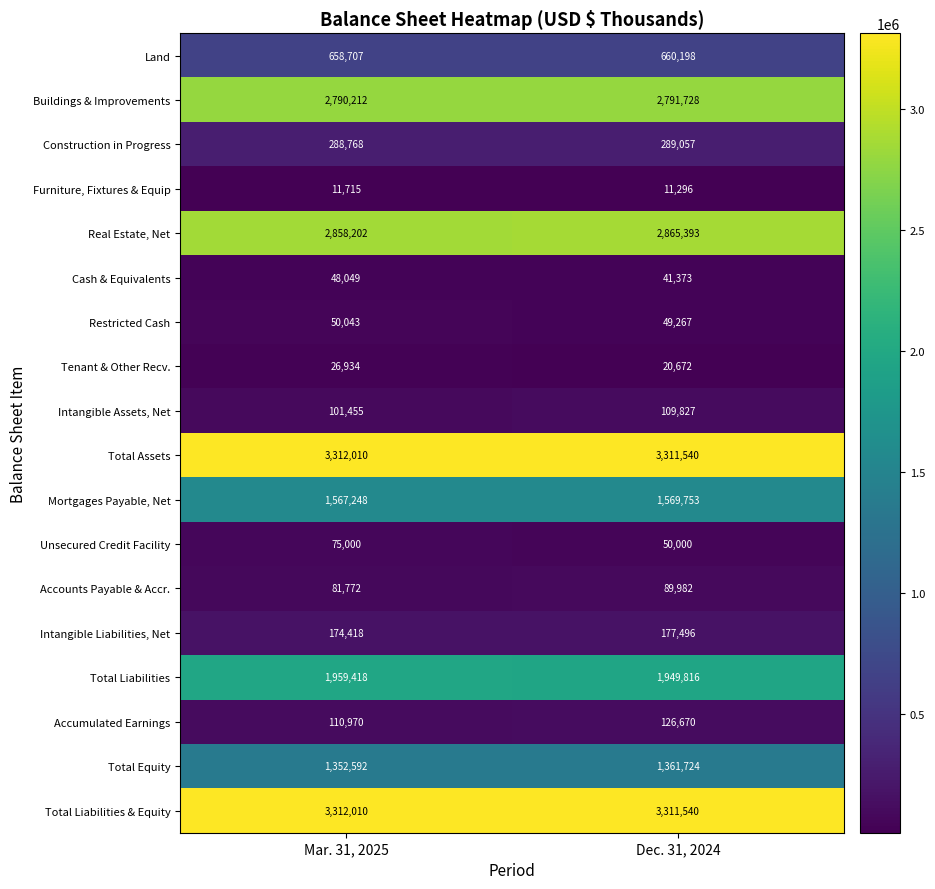

What is the average value of the Intangible Liabilities, Net series?

175957